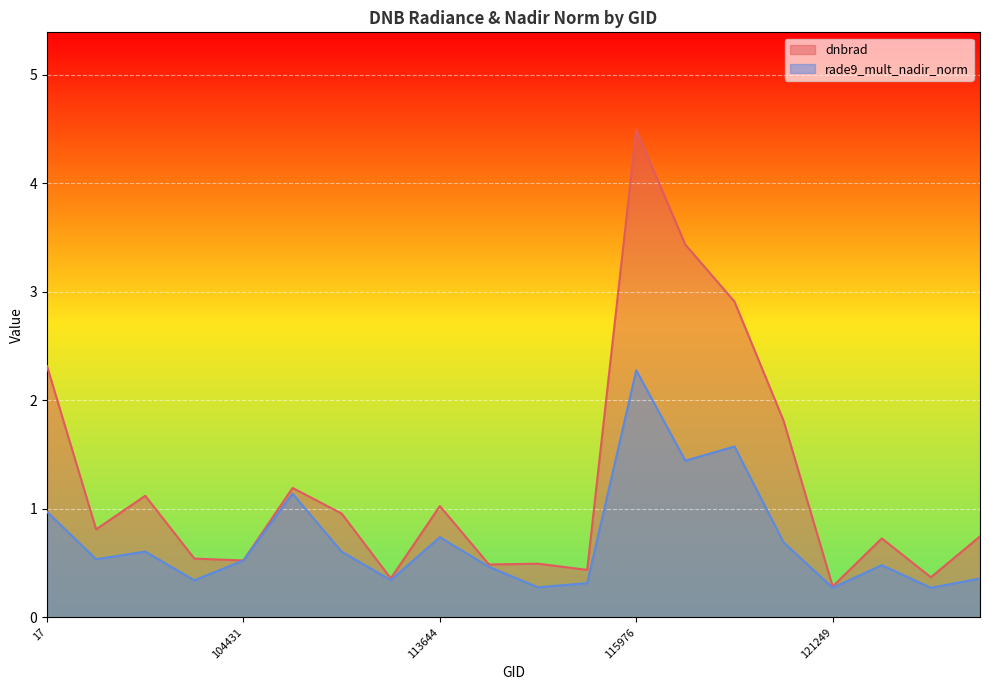

What is the sum of the rade9_mult_nadir_norm values at 113644 and 17?

1.7